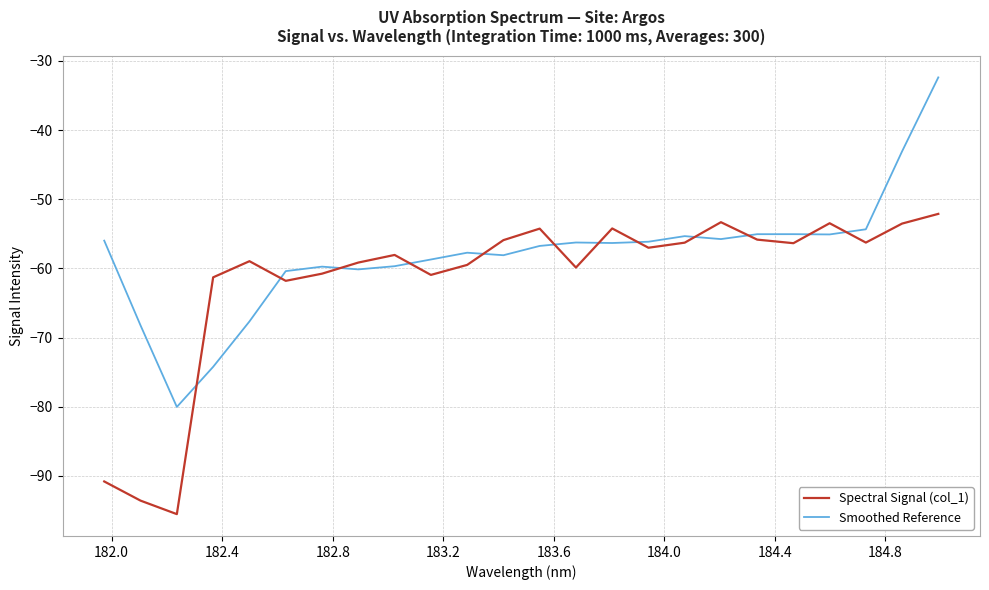

What are all the series names shown in the legend?

Spectral Signal (col_1), Smoothed Reference